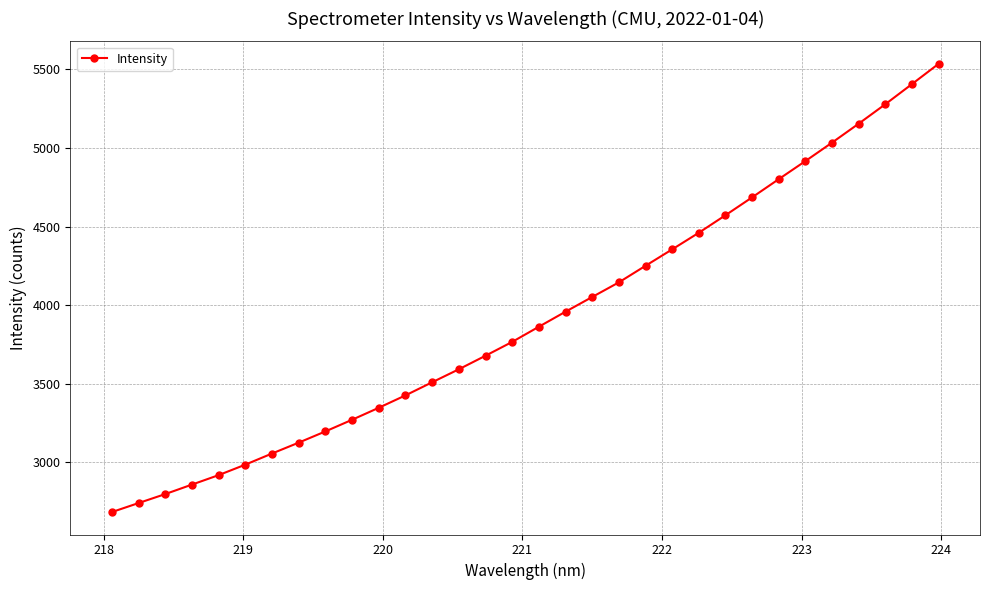

What is the value of the 23rd point from the left?

4461.3